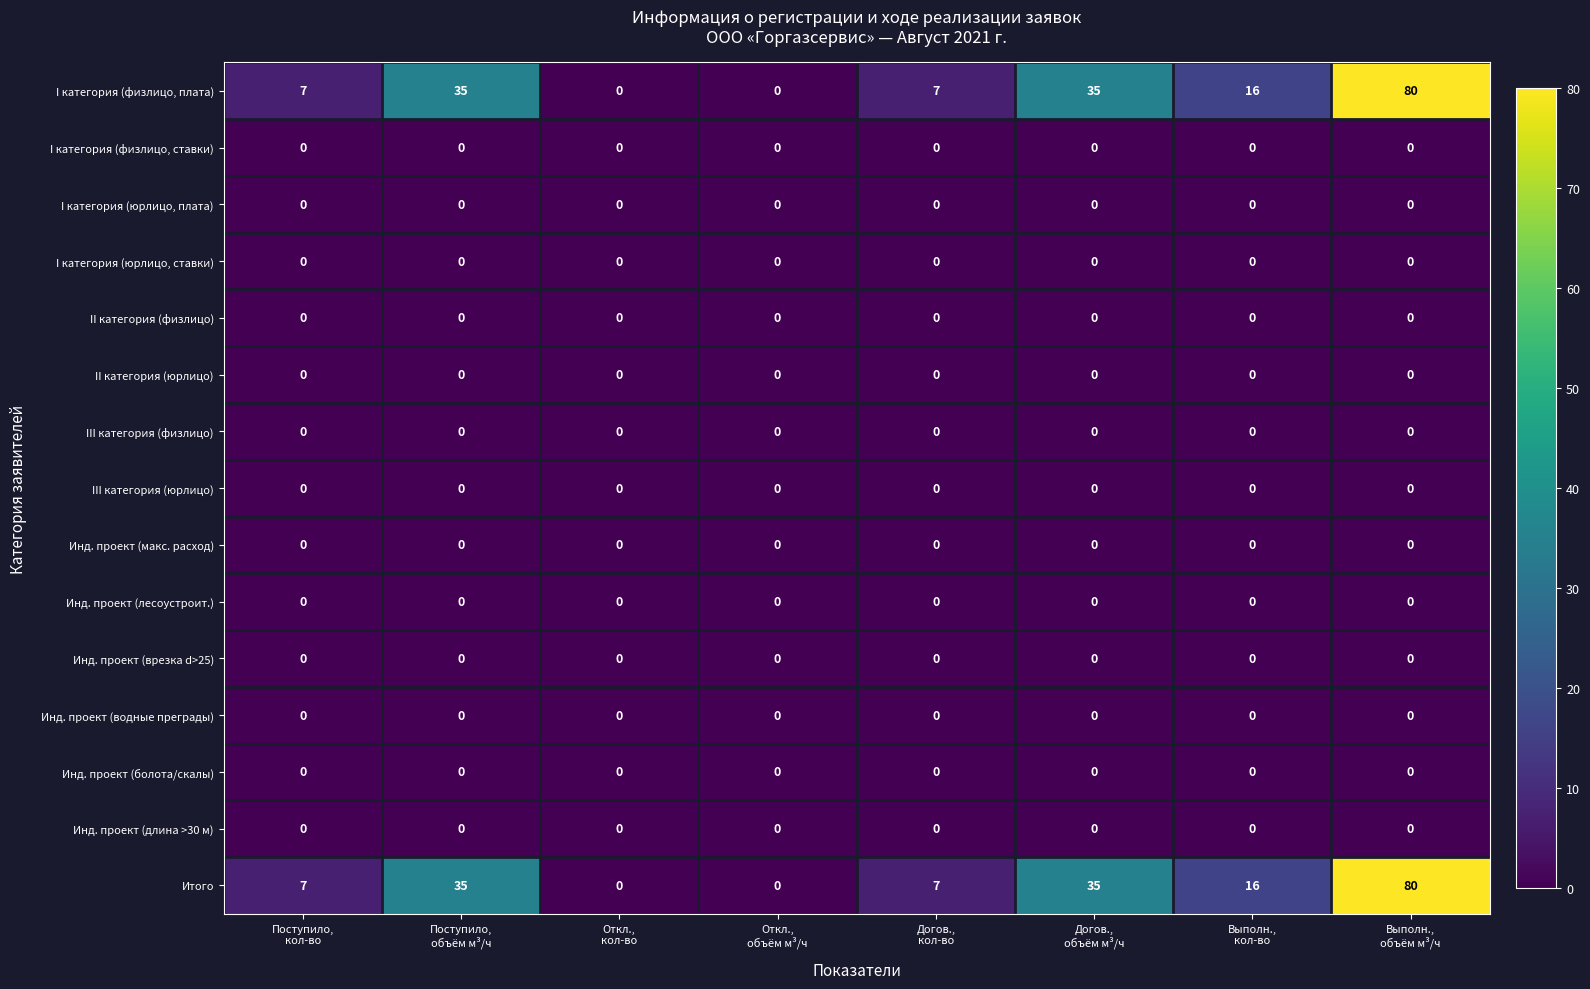

How many distinct data groups are displayed?

15